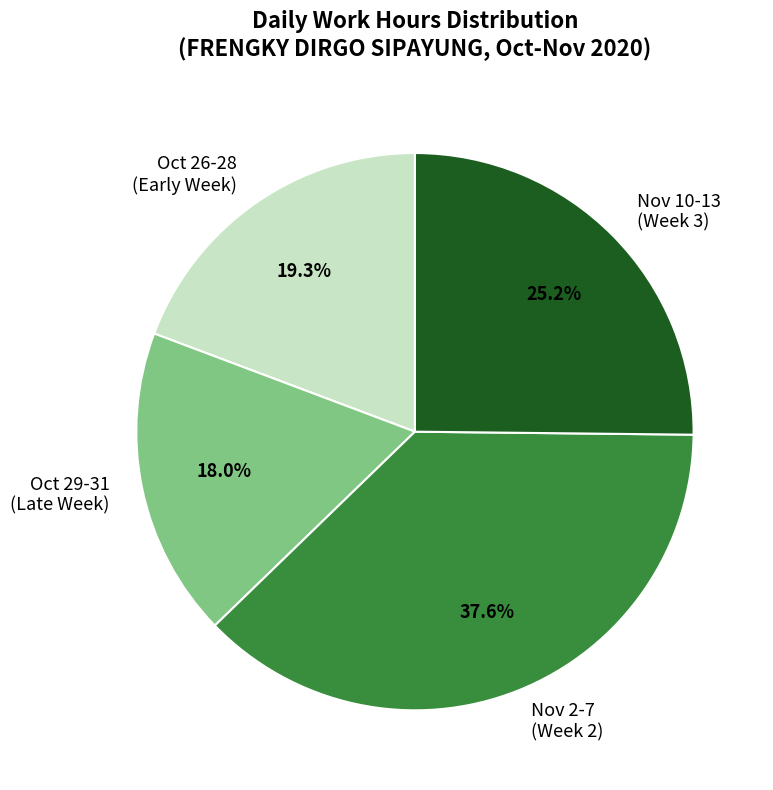

How many segments does this pie chart have?

4